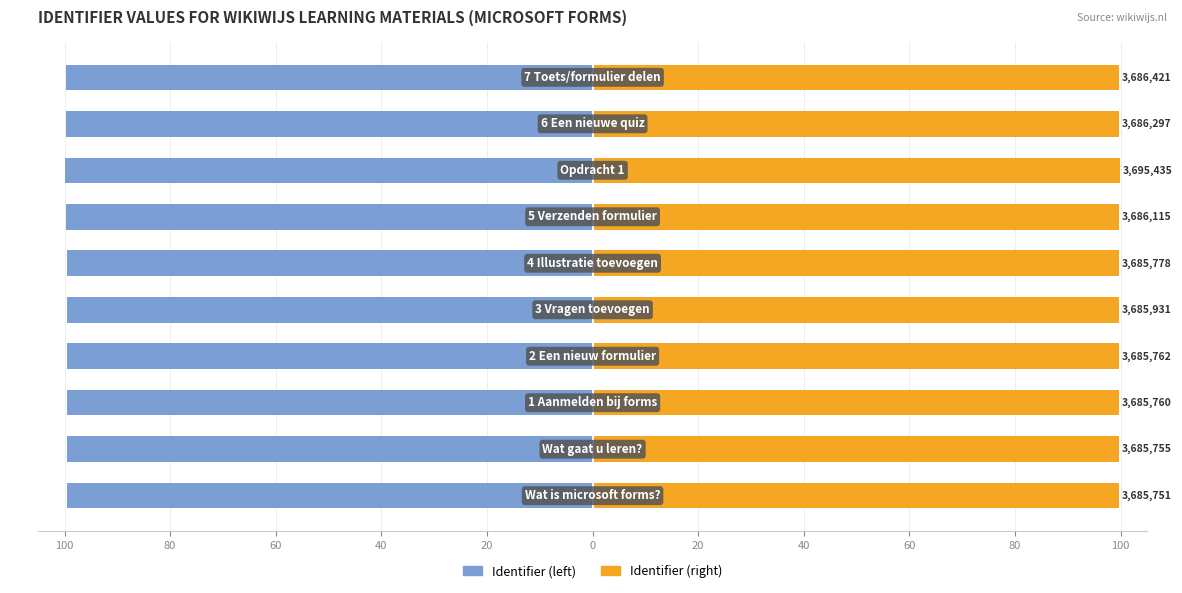

What is the minimum value for Identifier (left)?

-99.9